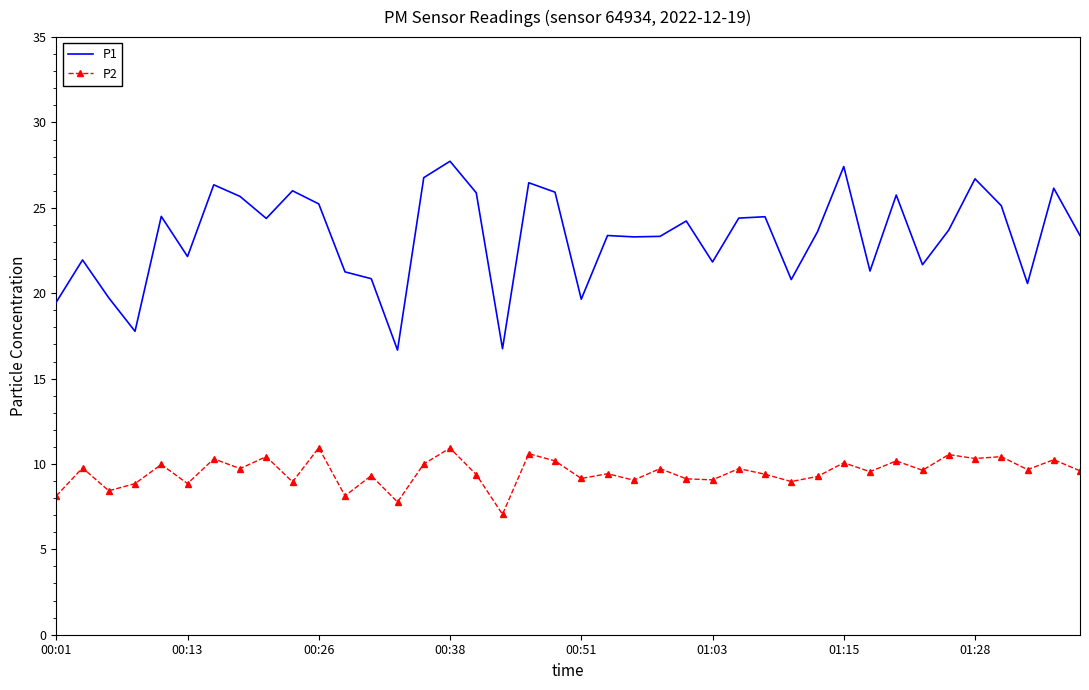

What is the greatest value displayed?

27.7